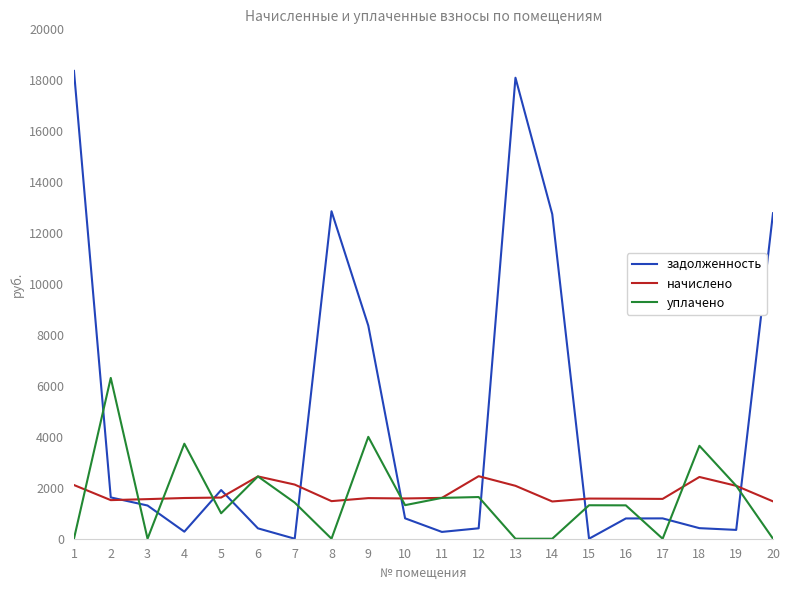

What is the average value of the задолженность series?

4628.4